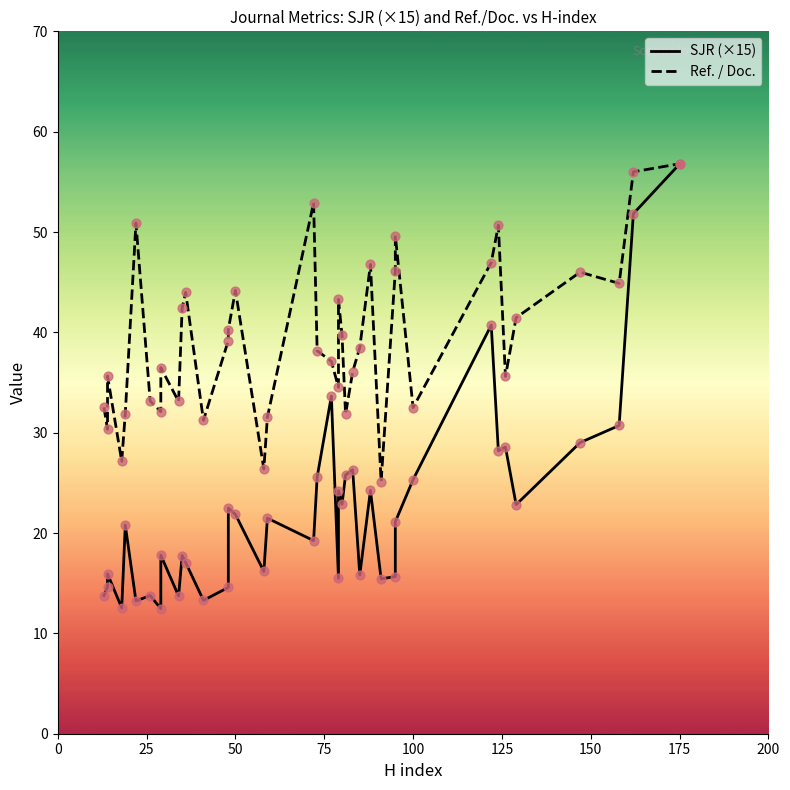

Is the value of SJR (×15) at 9 greater than the value of Ref. / Doc. at 9?

No